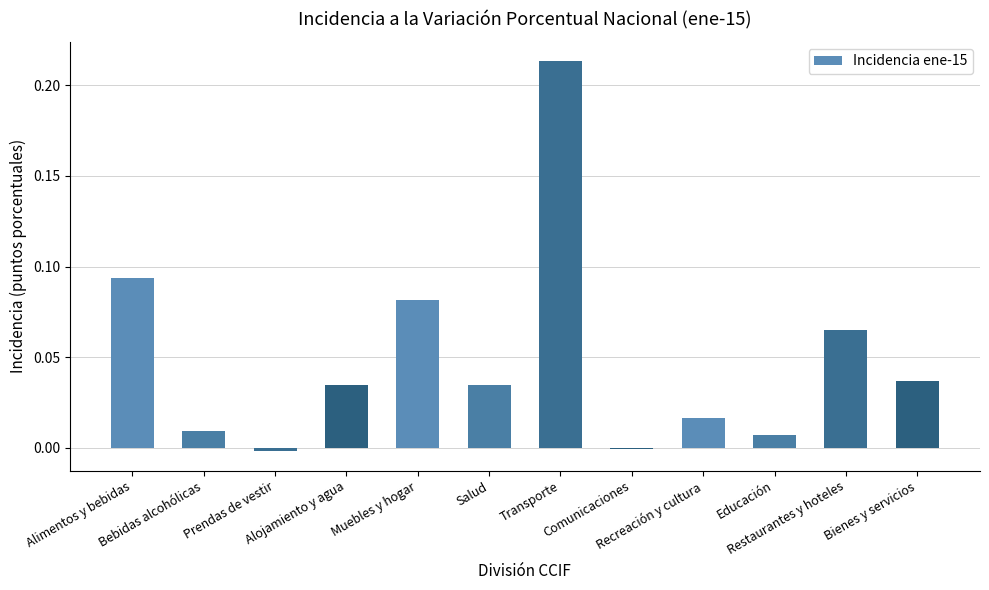

What is the change in value from Alimentos y bebidas to Salud?

-0.1